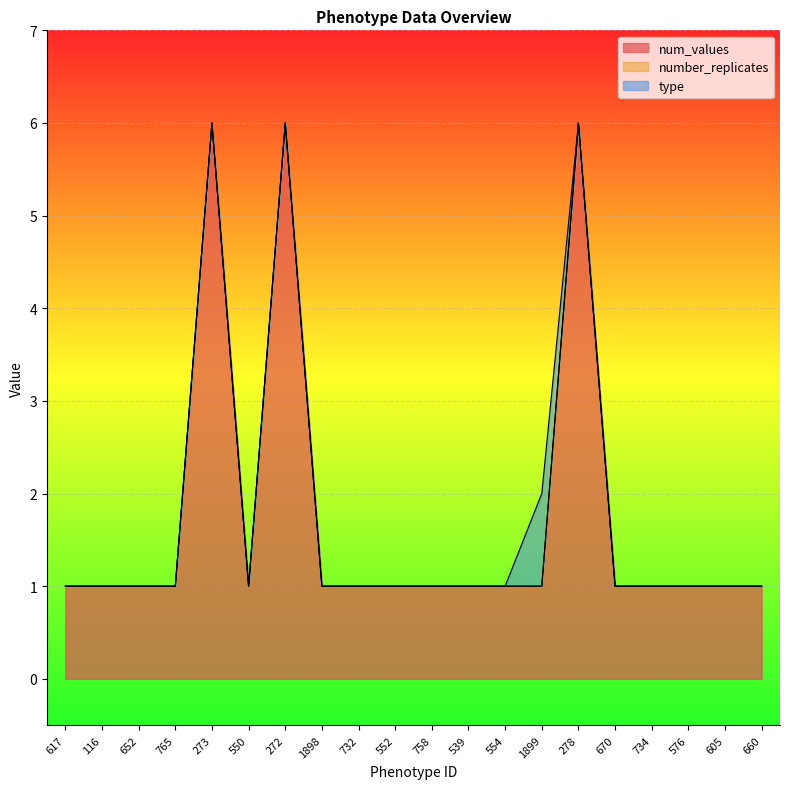

The value of num_values at 732 is 1. True or false?

True